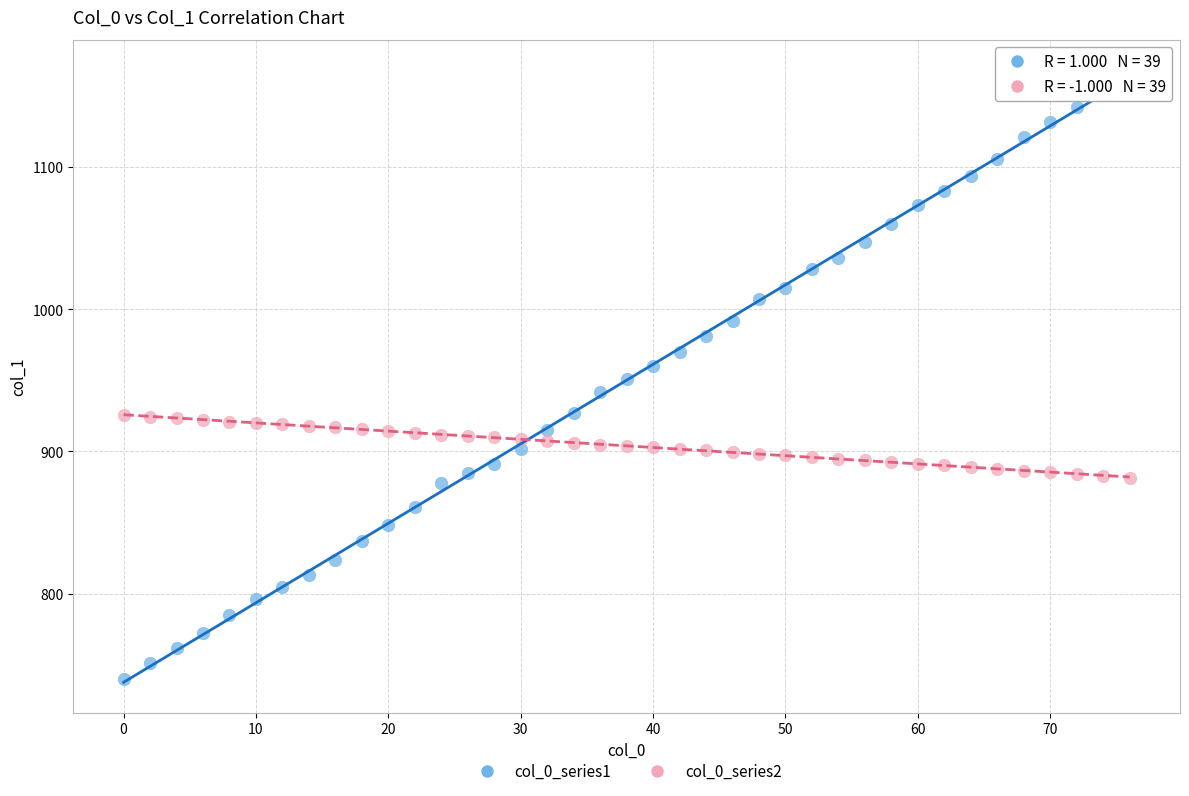

Across all data points, what is the range of X values (max minus min)?

76.0